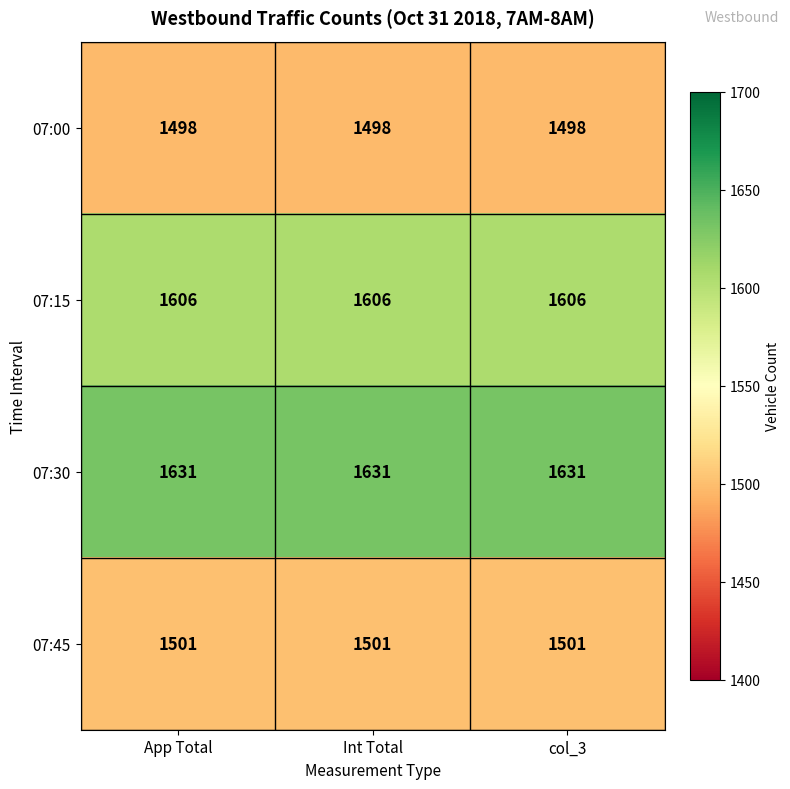

List the series in order of their peak value, highest first.

07:30, 07:15, 07:45, 07:00